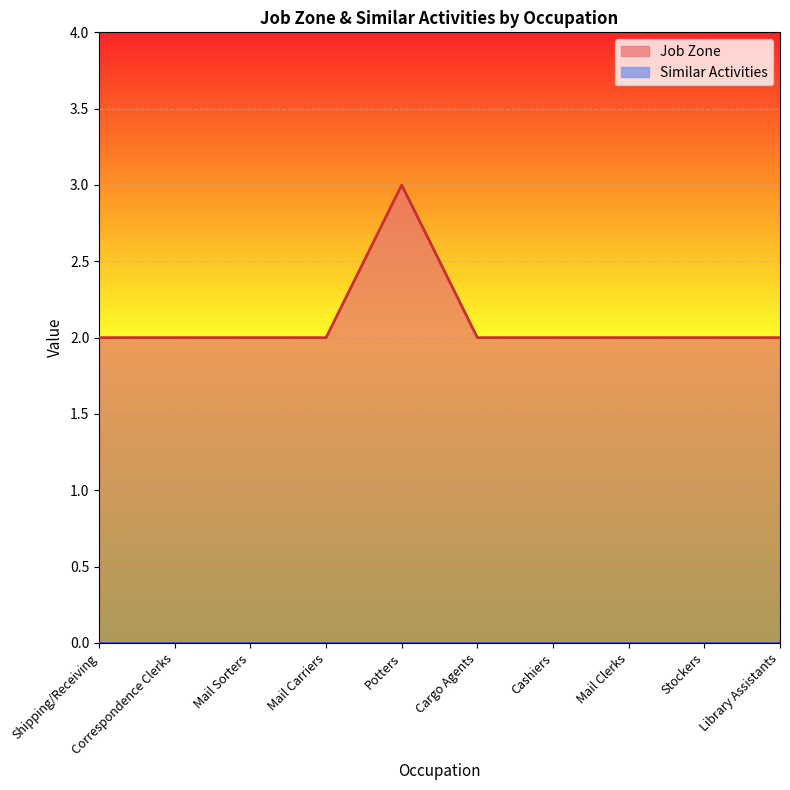

Rank the categories by value from highest to lowest.

Potters, Shipping/Receiving, Correspondence Clerks, Mail Sorters, Mail Carriers, Cargo Agents, Cashiers, Mail Clerks, Stockers, Library Assistants